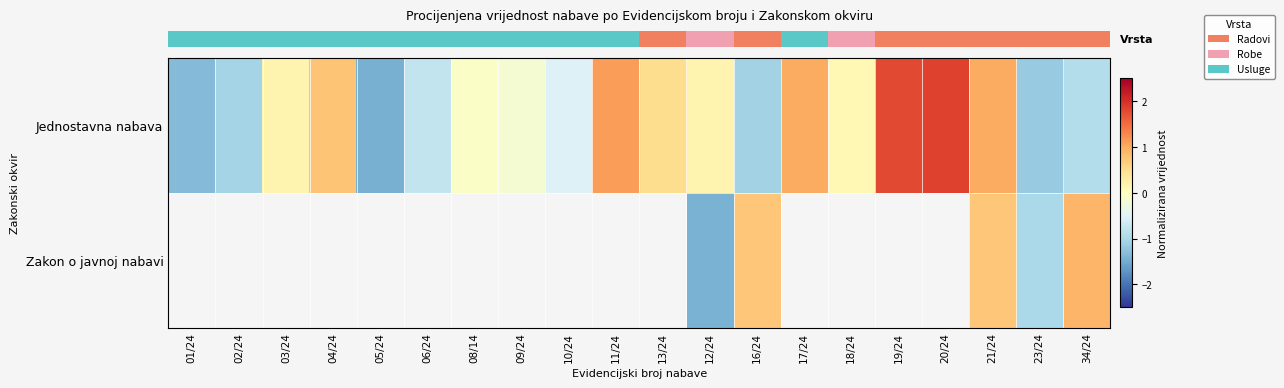

Between 12/24 and 34/24, which series saw the biggest shift?

row_1